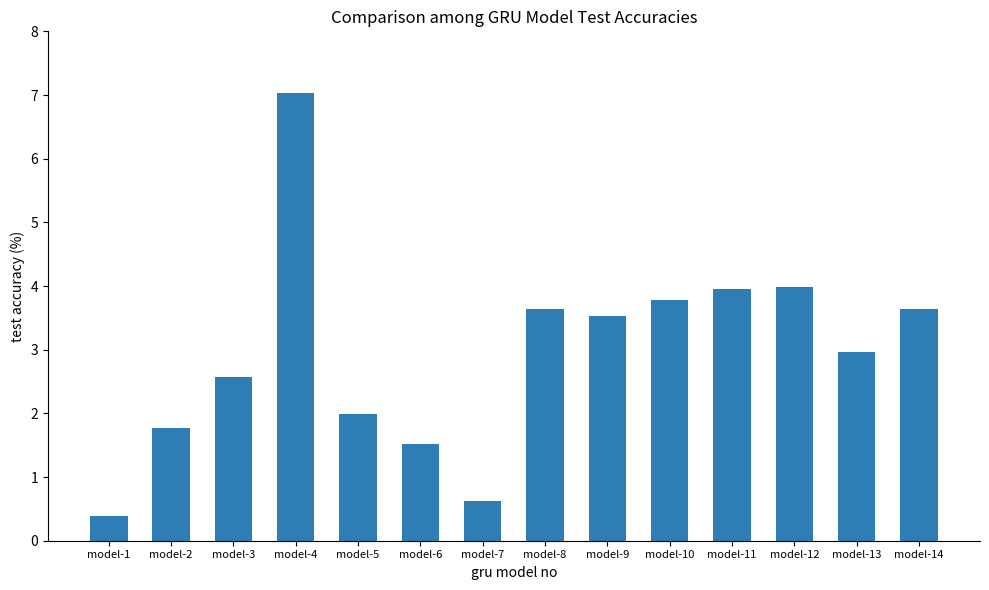

Which label corresponds to the smallest value in the chart?

model-1